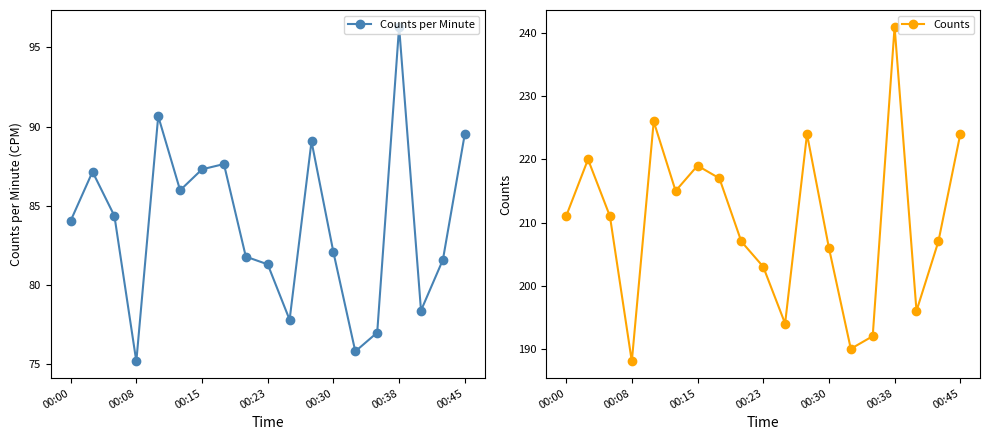

What is the highest value of the Counts per Minute series?

96.3